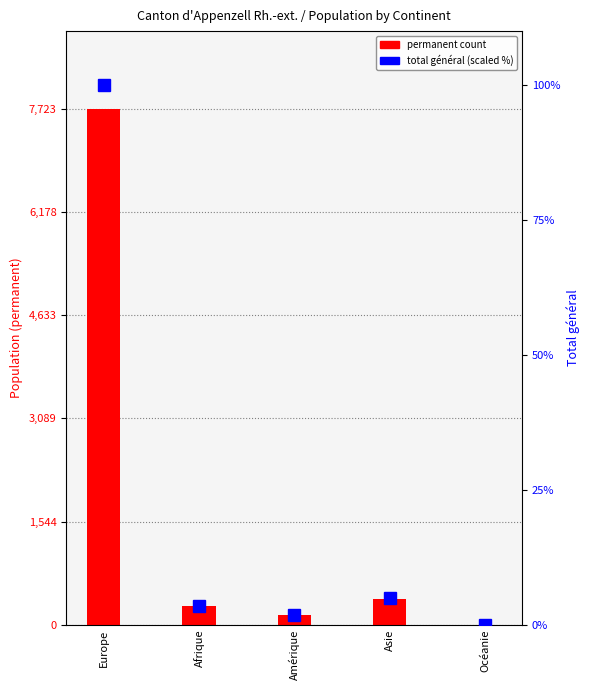

At which label does total général (scaled %) first exceed 3?

Europe